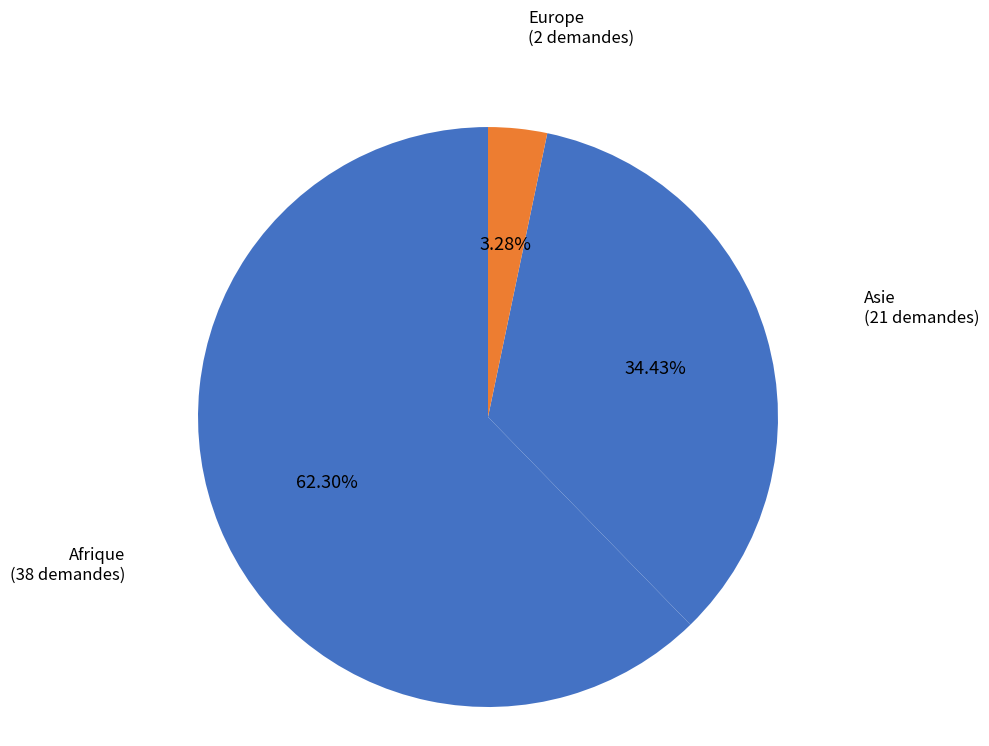

Which slice is the largest?

Afrique